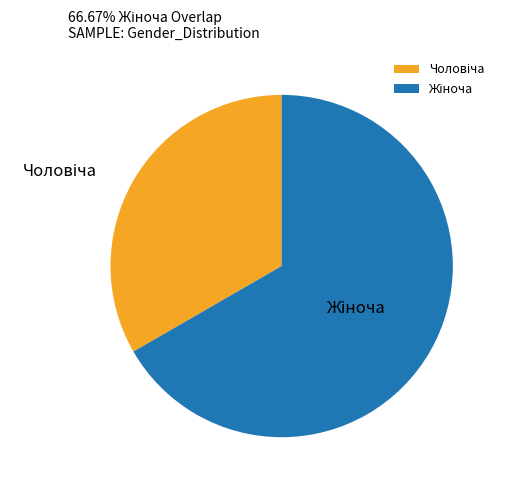

Is there a majority slice in this chart?

Yes